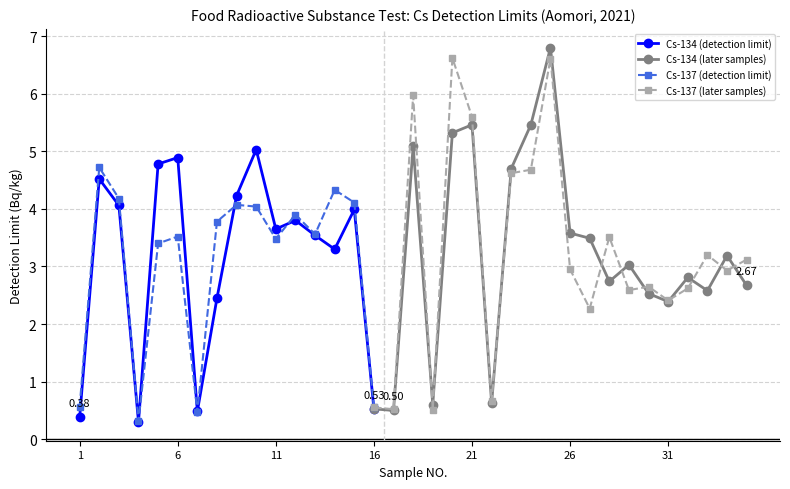

In Cs-137 (detection limit), how many points are lower than both neighbors (excluding endpoints)?

4